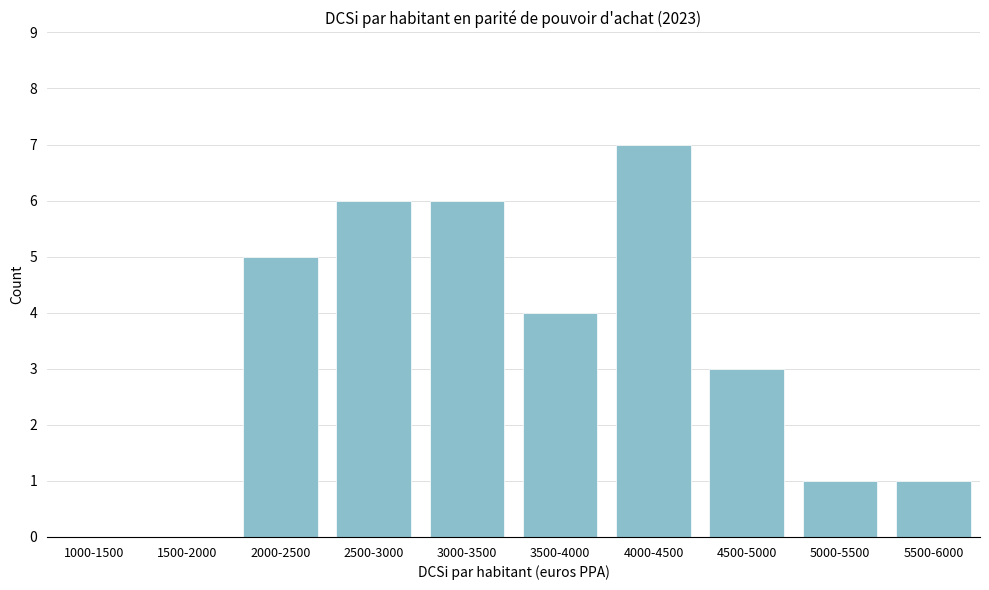

Reading left to right, list all the values displayed in this chart.

1000-1500=0	1500-2000=0	2000-2500=5	2500-3000=6	3000-3500=6	3500-4000=4	4000-4500=7	4500-5000=3	5000-5500=1	5500-6000=1